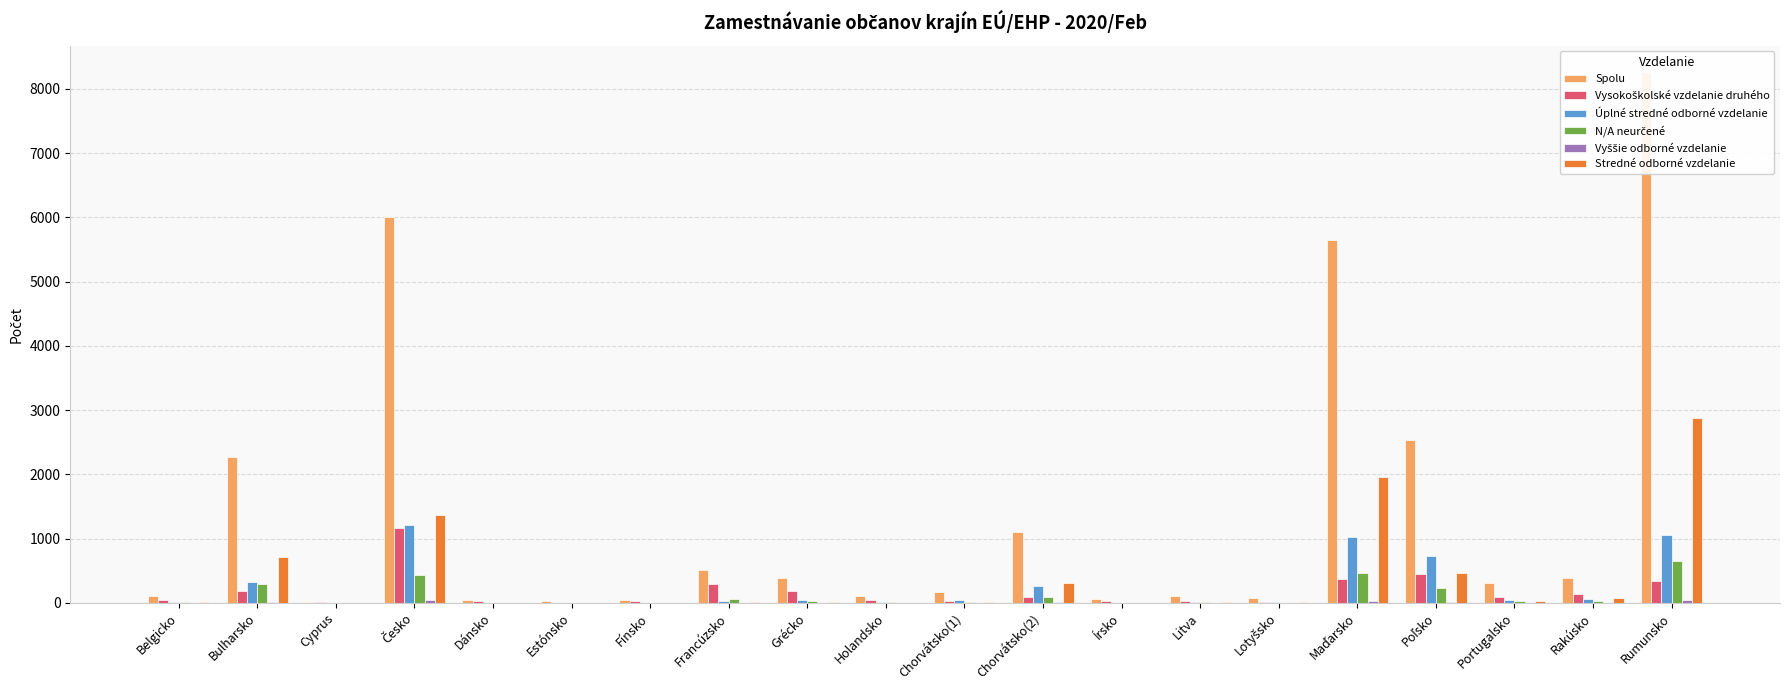

Reading right to left, what are all the values shown in this chart?

Spolu: Rumunsko=8259	Rakúsko=392	Portugalsko=308	Poľsko=2538	Maďarsko=5644	Lotyšsko=83	Litva=102	Írsko=54	Chorvátsko(2)=1098	Chorvátsko(1)=173	Holandsko=108	Grécko=385	Francúzsko=516	Fínsko=45	Estónsko=25	Dánsko=46	Česko=6001	Cyprus=19	Bulharsko=2272	Belgicko=103
Vysokoškolské vzdelanie druhého: Rumunsko=342	Rakúsko=144	Portugalsko=95	Poľsko=452	Maďarsko=376	Lotyšsko=21	Litva=33	Írsko=29	Chorvátsko(2)=84	Chorvátsko(1)=29	Holandsko=50	Grécko=191	Francúzsko=293	Fínsko=24	Estónsko=5	Dánsko=23	Česko=1158	Cyprus=9	Bulharsko=186	Belgicko=49
Úplné stredné odborné vzdelanie: Rumunsko=1055	Rakúsko=55	Portugalsko=43	Poľsko=737	Maďarsko=1029	Lotyšsko=10	Litva=19	Írsko=5	Chorvátsko(2)=264	Chorvátsko(1)=46	Holandsko=19	Grécko=51	Francúzsko=33	Fínsko=2	Estónsko=3	Dánsko=4	Česko=1218	Cyprus=3	Bulharsko=320	Belgicko=11
N/A neurčené: Rumunsko=649	Rakúsko=37	Portugalsko=25	Poľsko=231	Maďarsko=466	Lotyšsko=3	Litva=11	Írsko=6	Chorvátsko(2)=85	Chorvátsko(1)=13	Holandsko=9	Grécko=37	Francúzsko=57	Fínsko=6	Estónsko=4	Dánsko=4	Česko=435	Cyprus=2	Bulharsko=300	Belgicko=8
Vyššie odborné vzdelanie: Rumunsko=40	Rakúsko=2	Portugalsko=1	Poľsko=16	Maďarsko=27	Lotyšsko=1	Litva=2	Írsko=0	Chorvátsko(2)=7	Chorvátsko(1)=0	Holandsko=1	Grécko=6	Francúzsko=4	Fínsko=0	Estónsko=1	Dánsko=1	Česko=46	Cyprus=1	Bulharsko=21	Belgicko=0
Stredné odborné vzdelanie: Rumunsko=2873	Rakúsko=80	Portugalsko=25	Poľsko=466	Maďarsko=1966	Lotyšsko=17	Litva=17	Írsko=0	Chorvátsko(2)=302	Chorvátsko(1)=17	Holandsko=2	Grécko=15	Francúzsko=9	Fínsko=0	Estónsko=2	Dánsko=2	Česko=1364	Cyprus=1	Bulharsko=708	Belgicko=10